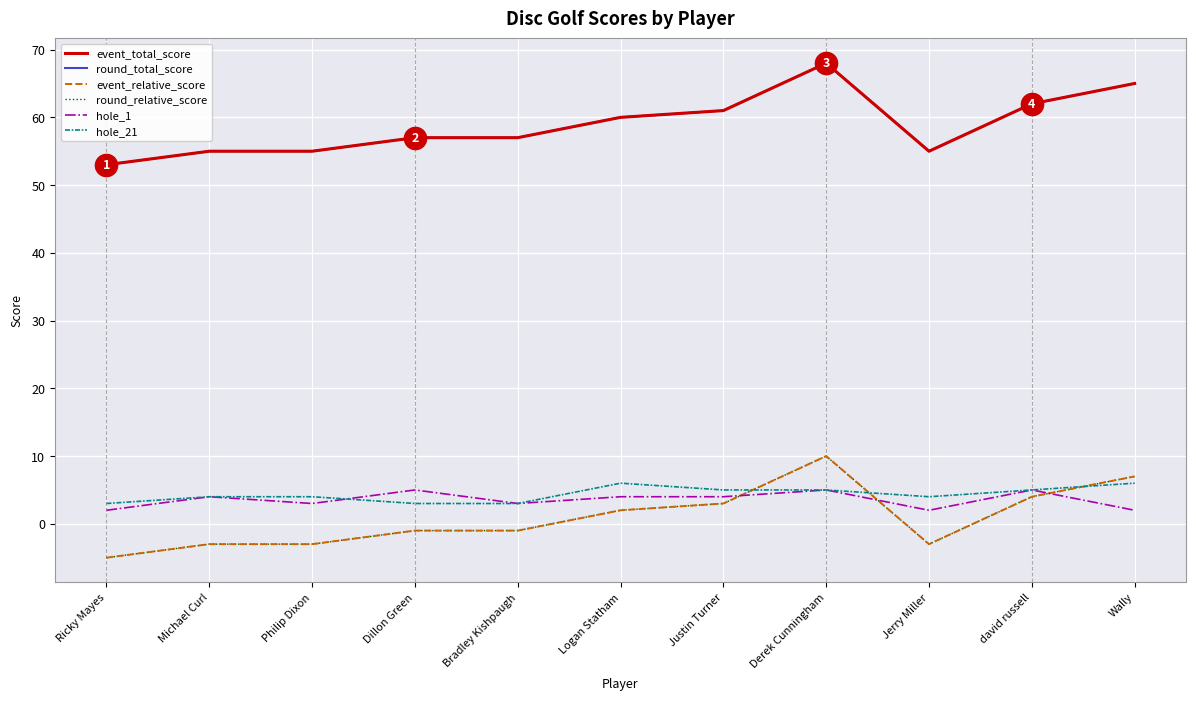

How many lines are shown in the chart?

6